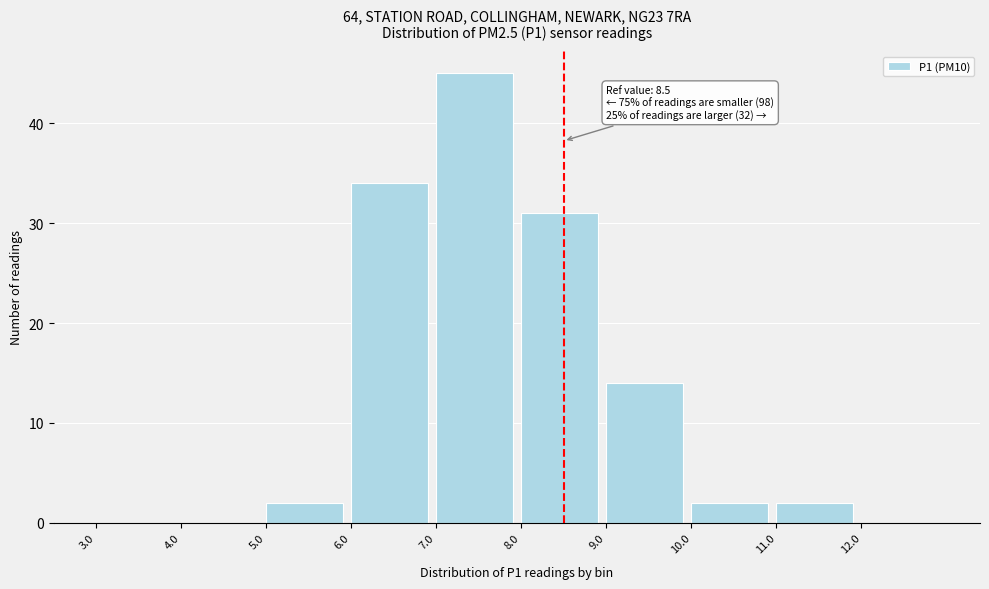

Which range on the x-axis has the tallest bar?

7 to 8